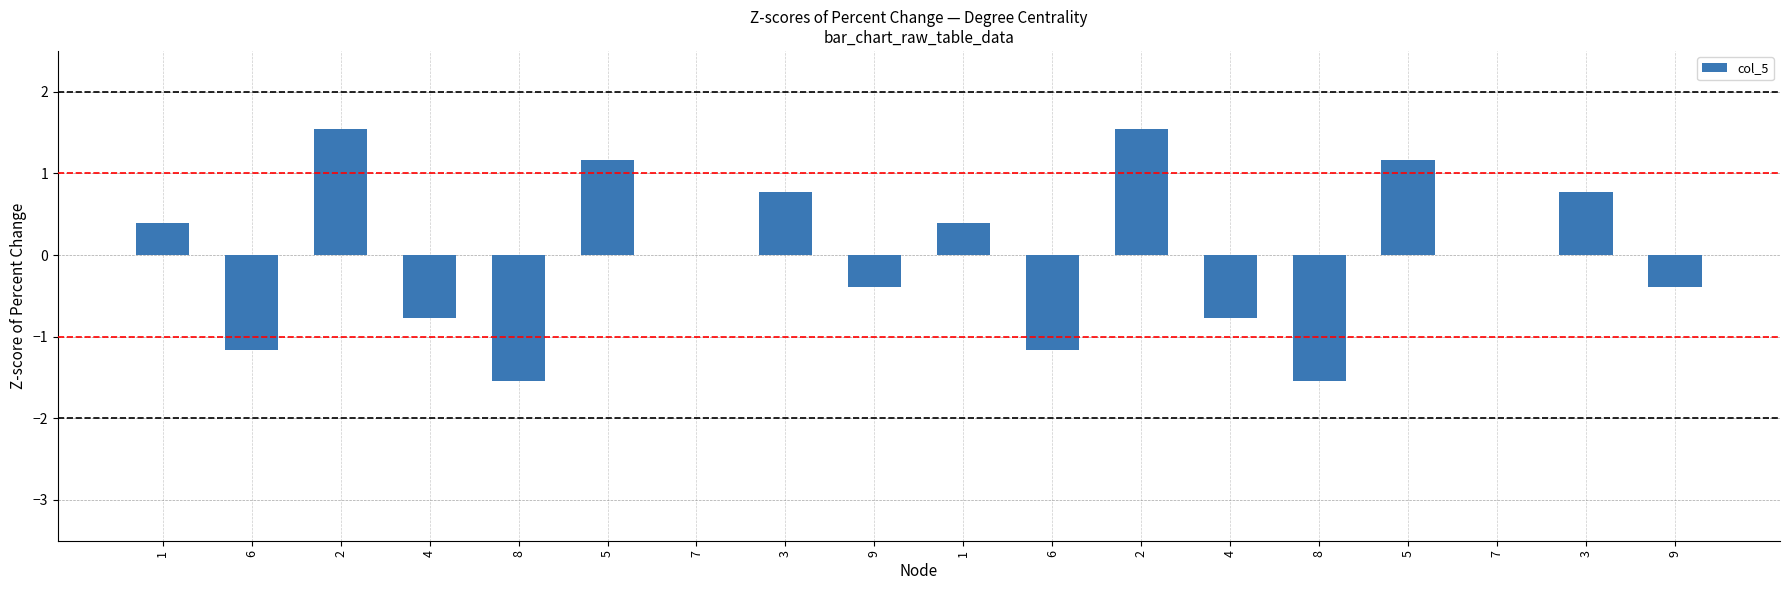

List the labels in order of value, smallest first.

8, 8, 6, 6, 4, 4, 9, 9, 7, 7, 1, 1, 3, 3, 5, 5, 2, 2